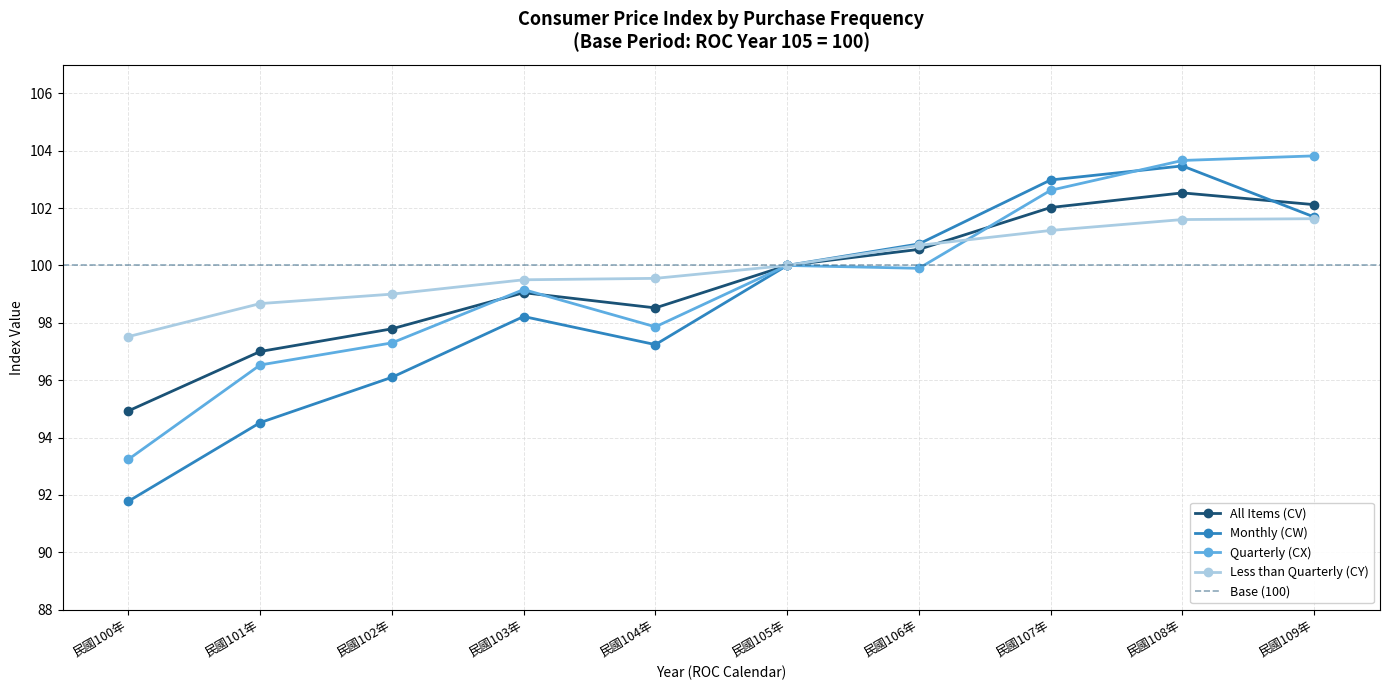

In Monthly (CW), how many points are lower than both neighbors (excluding endpoints)?

1